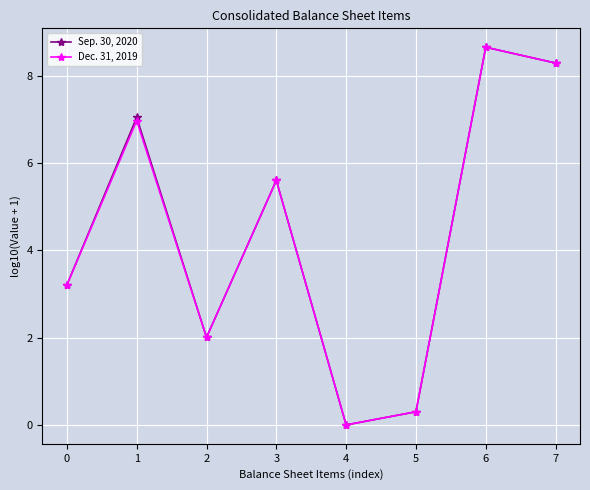

Which series changed the most between 1 and 5?

Sep. 30, 2020